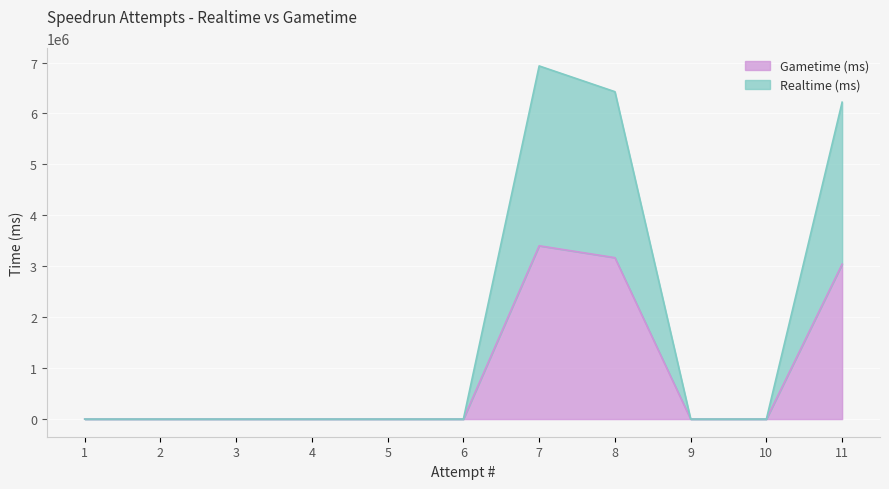

What is the difference between the second highest and minimum values in the Realtime (ms) series?

6427270